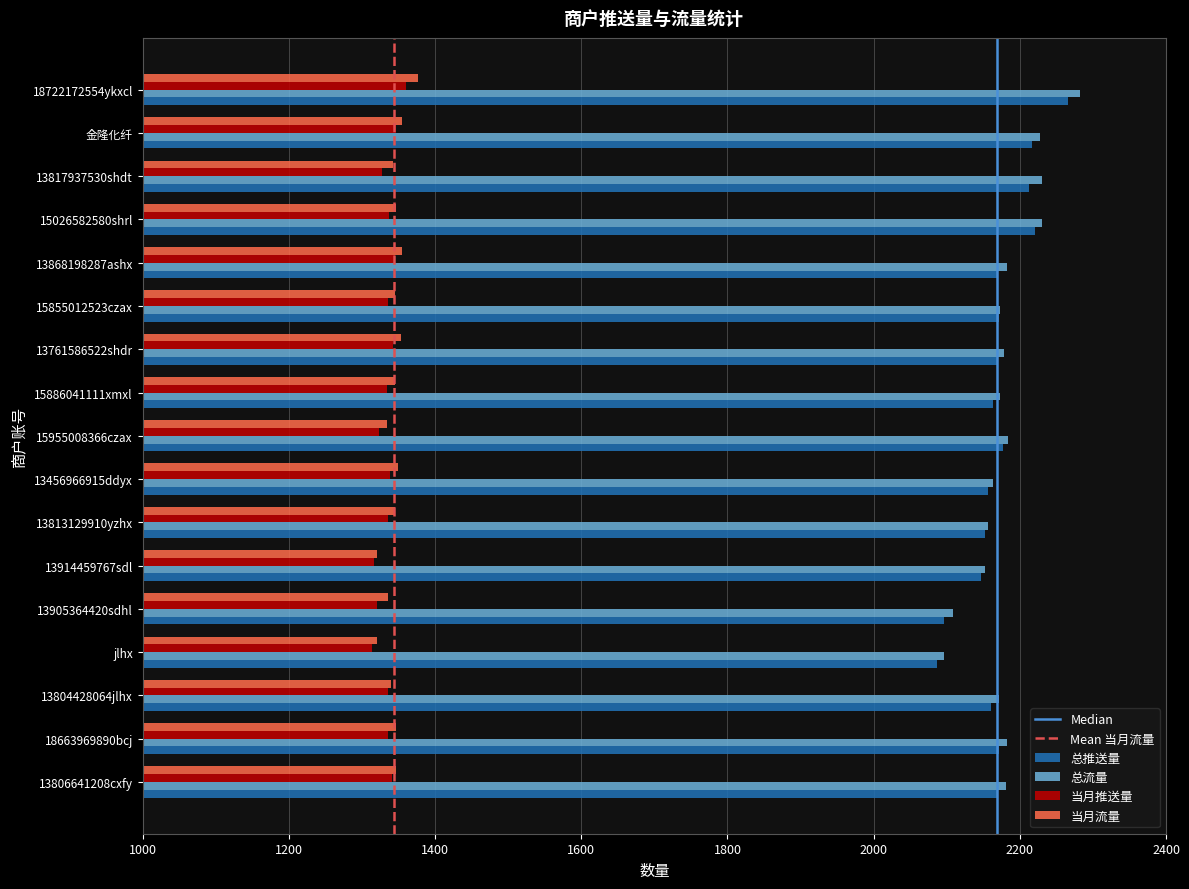

What is the maximum value for 总推送量?

2266